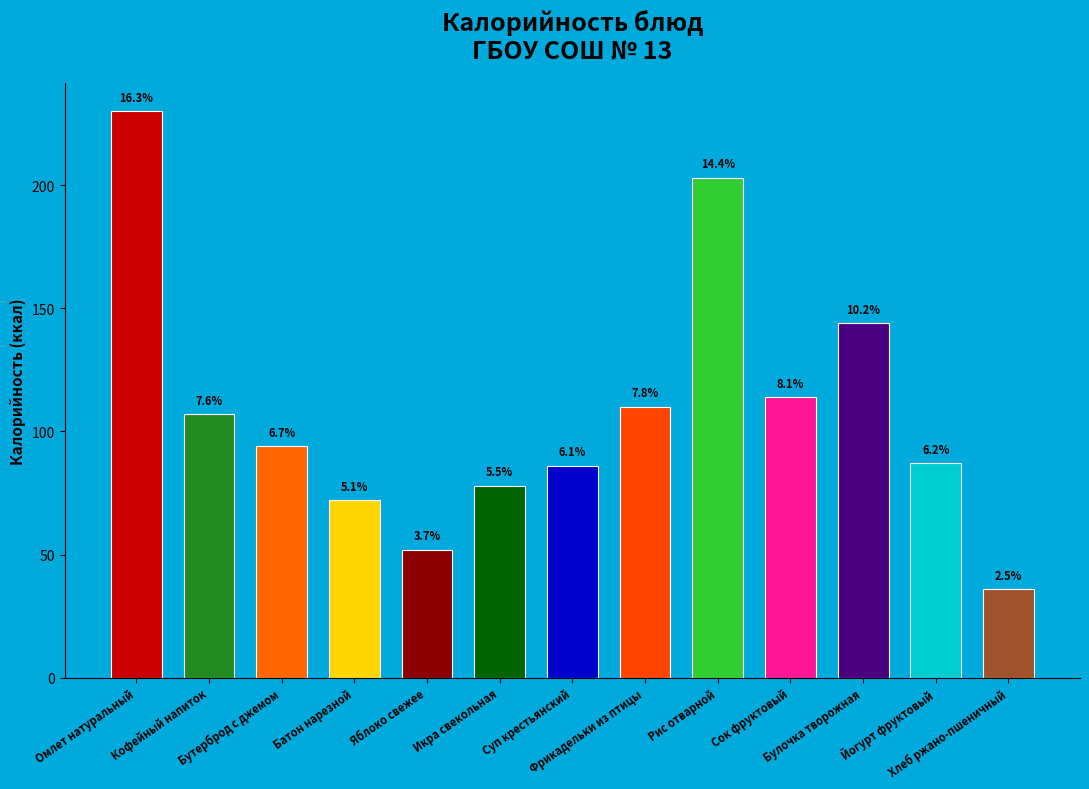

What percentage is the Йогурт фруктовый slice, to the nearest percent?

6%